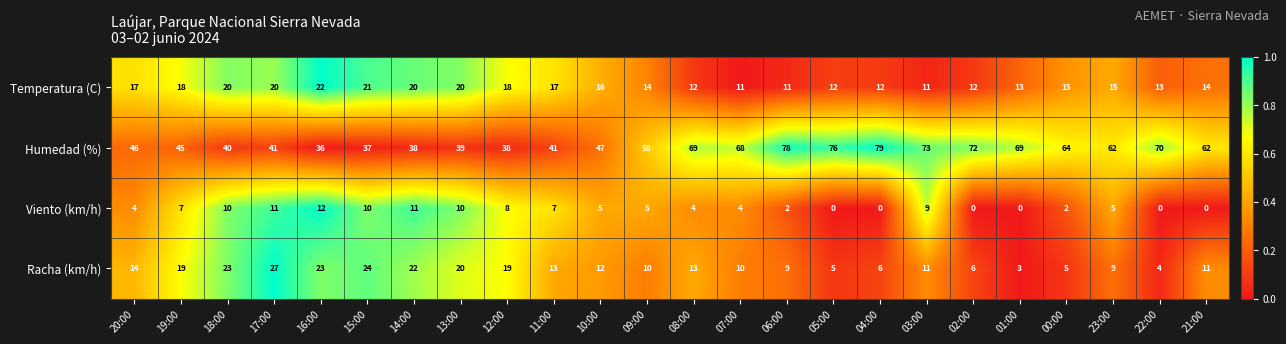

Which series has the largest range (max minus min)?

Humedad (%)